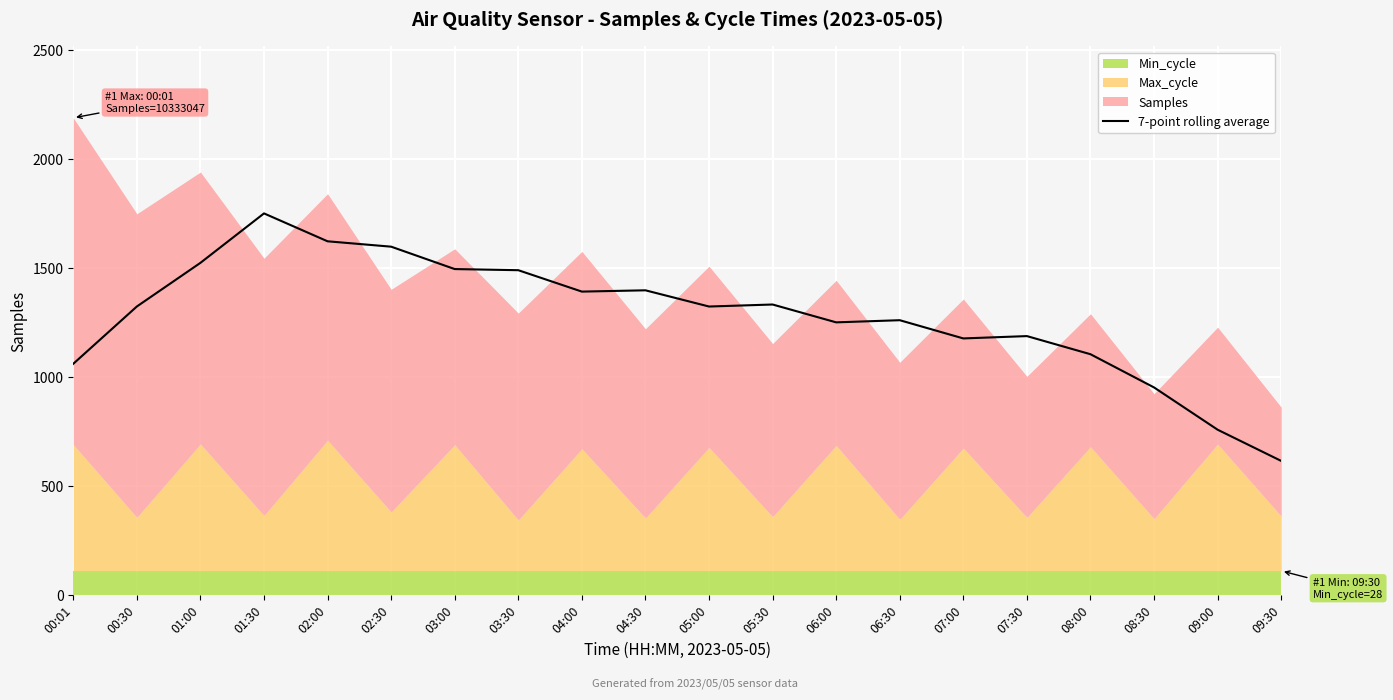

Where is the data nearest to the value 1183?

07:30